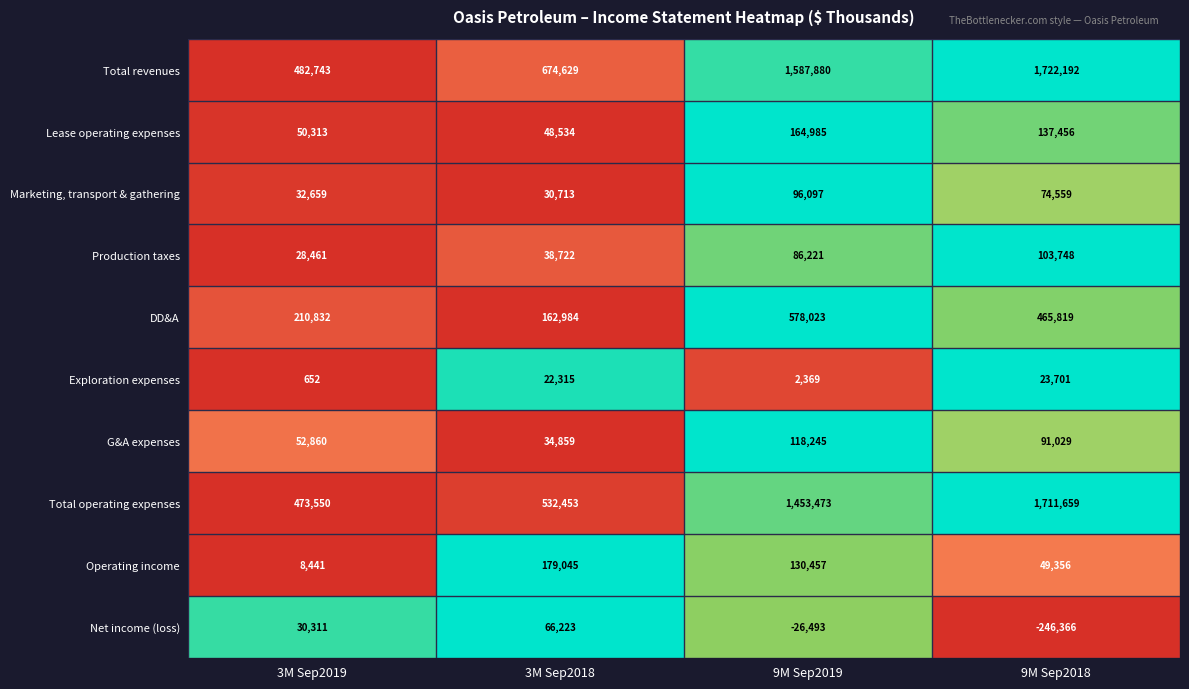

How many data points in G&A expenses are less than 91029?

2